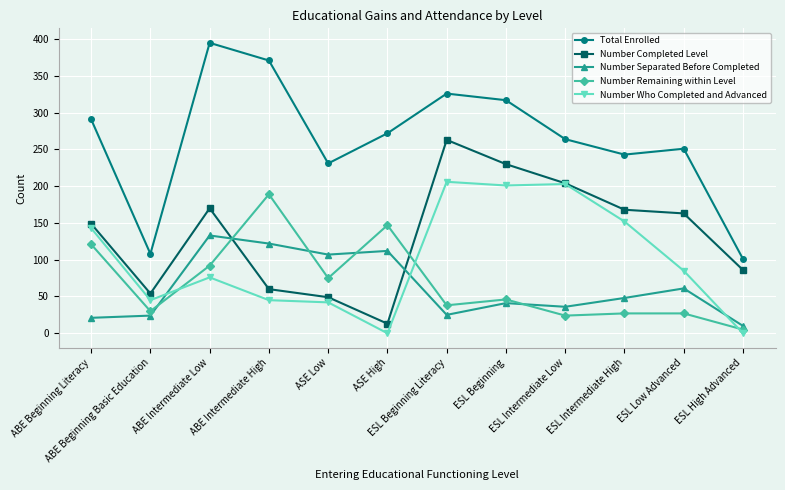

Which series has the largest total across all categories?

Total Enrolled